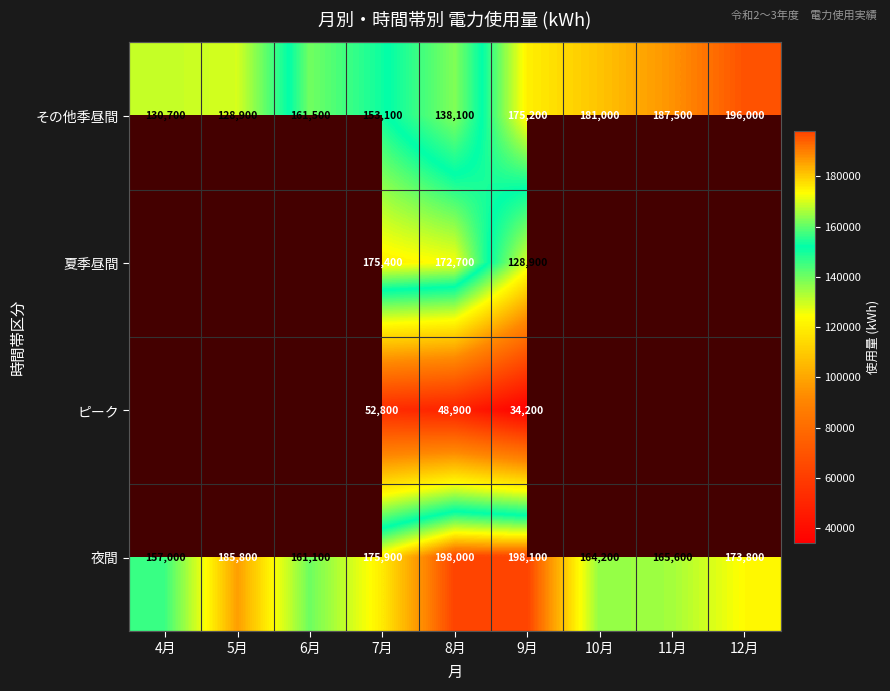

Where is その他季昼間 nearest to the value 162450?

6月